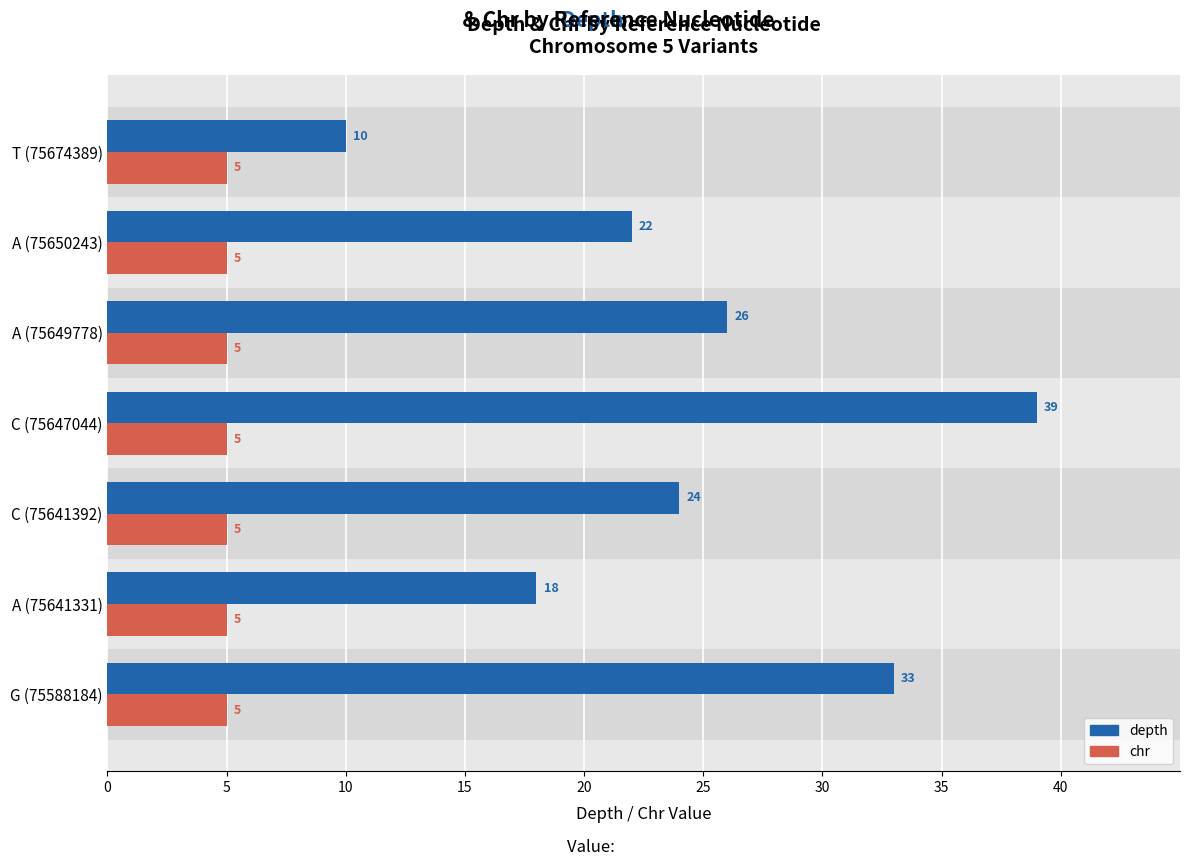

How many values in the depth series are below 24?

3